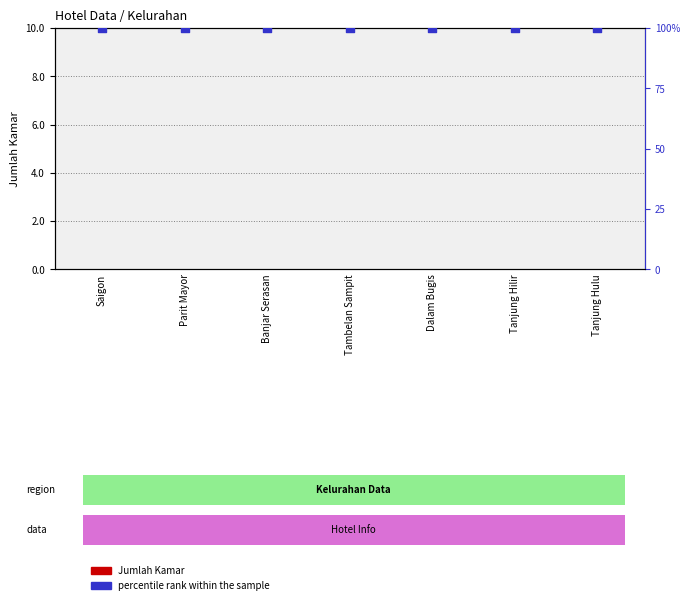

At how many categories does at least one series exceed 33?

7